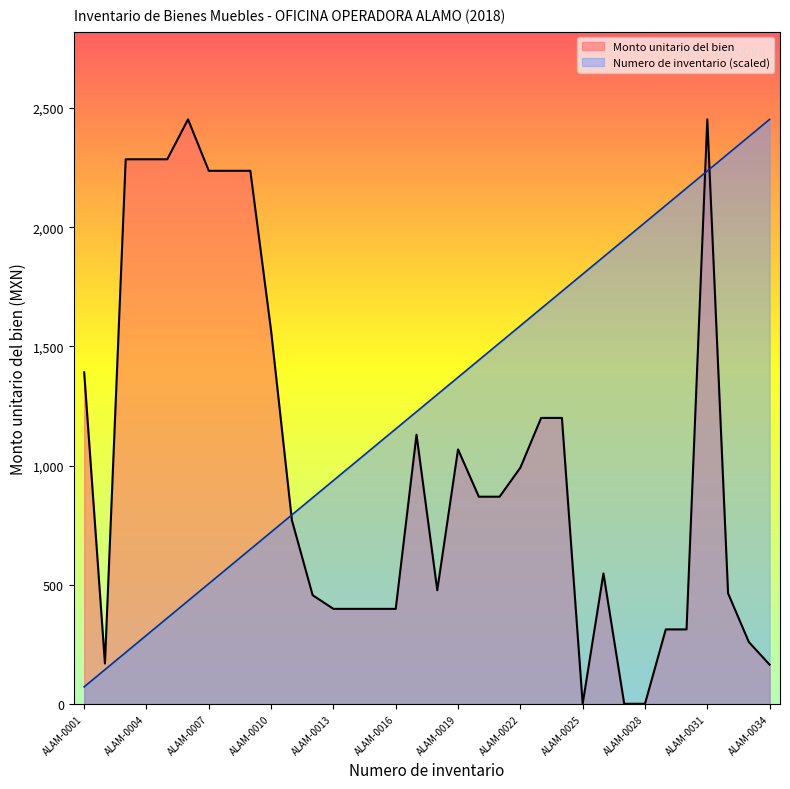

True or false: Numero de inventario and Monto unitario del bien cross at least once.

True